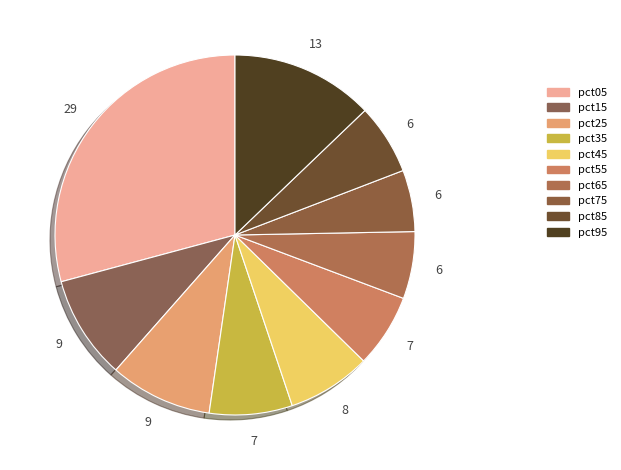

How many slices are in this pie chart?

10